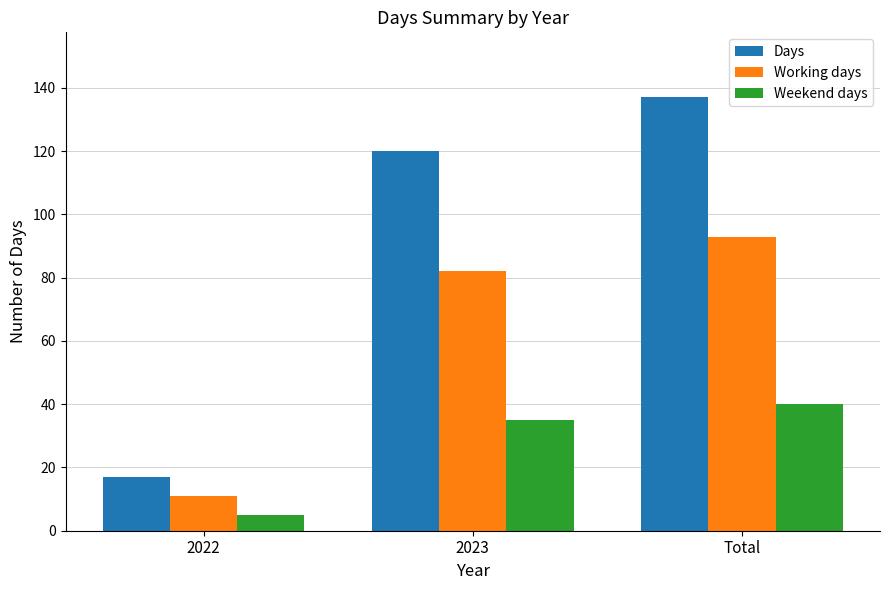

At which category is the sum across all series the highest?

Total